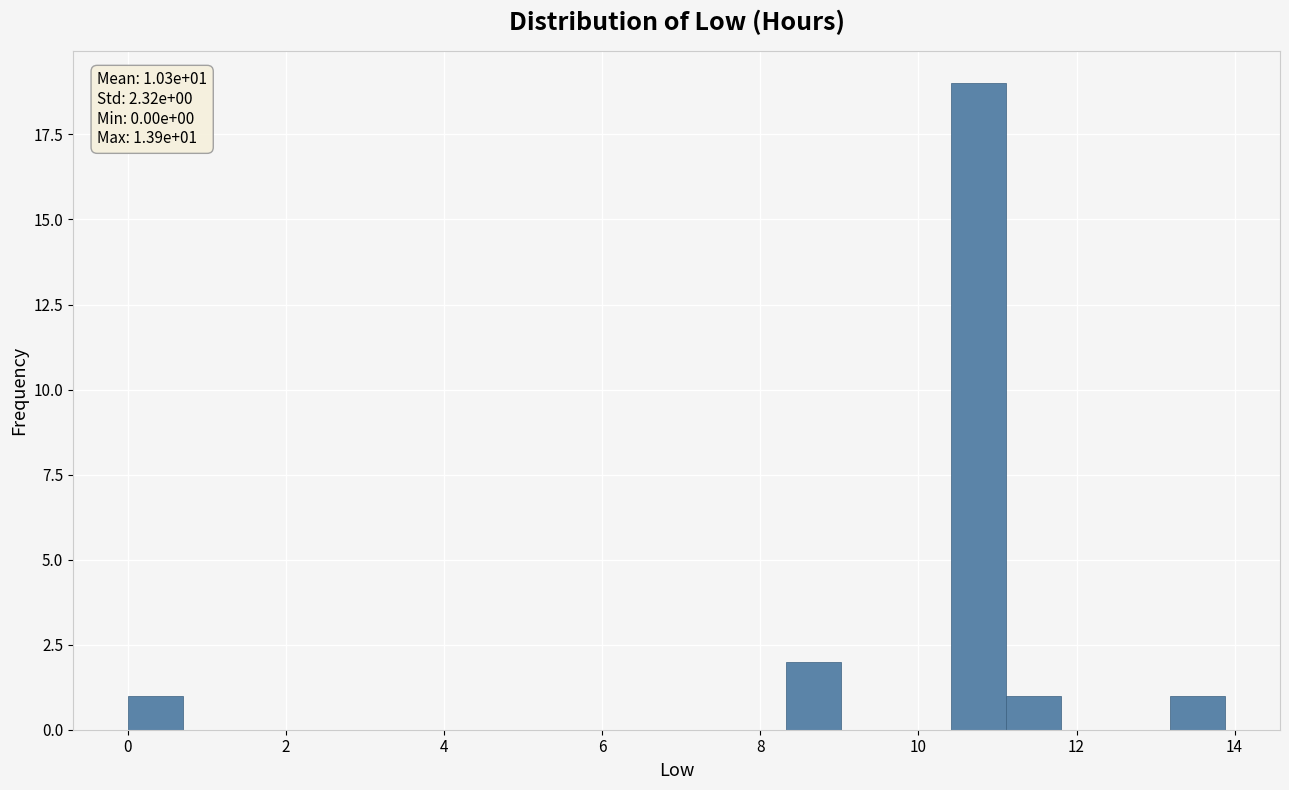

Around what value on the x-axis is the tallest bar? Give the approximate position of its centre, as read against the axis.

10.8